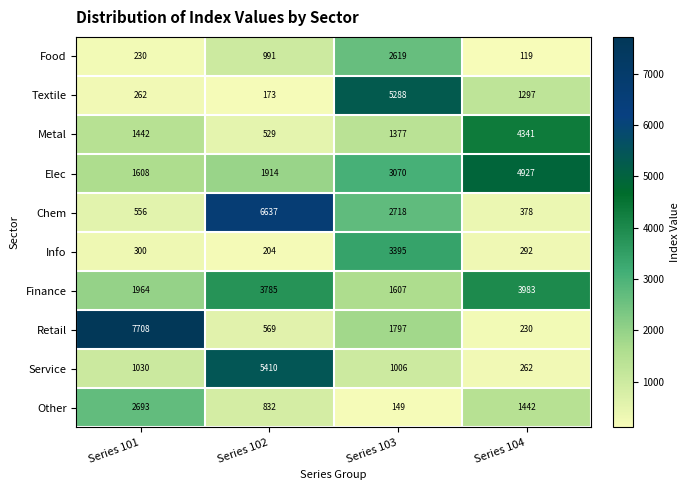

What is the difference between the maximum and minimum values in the Finance series?

2376